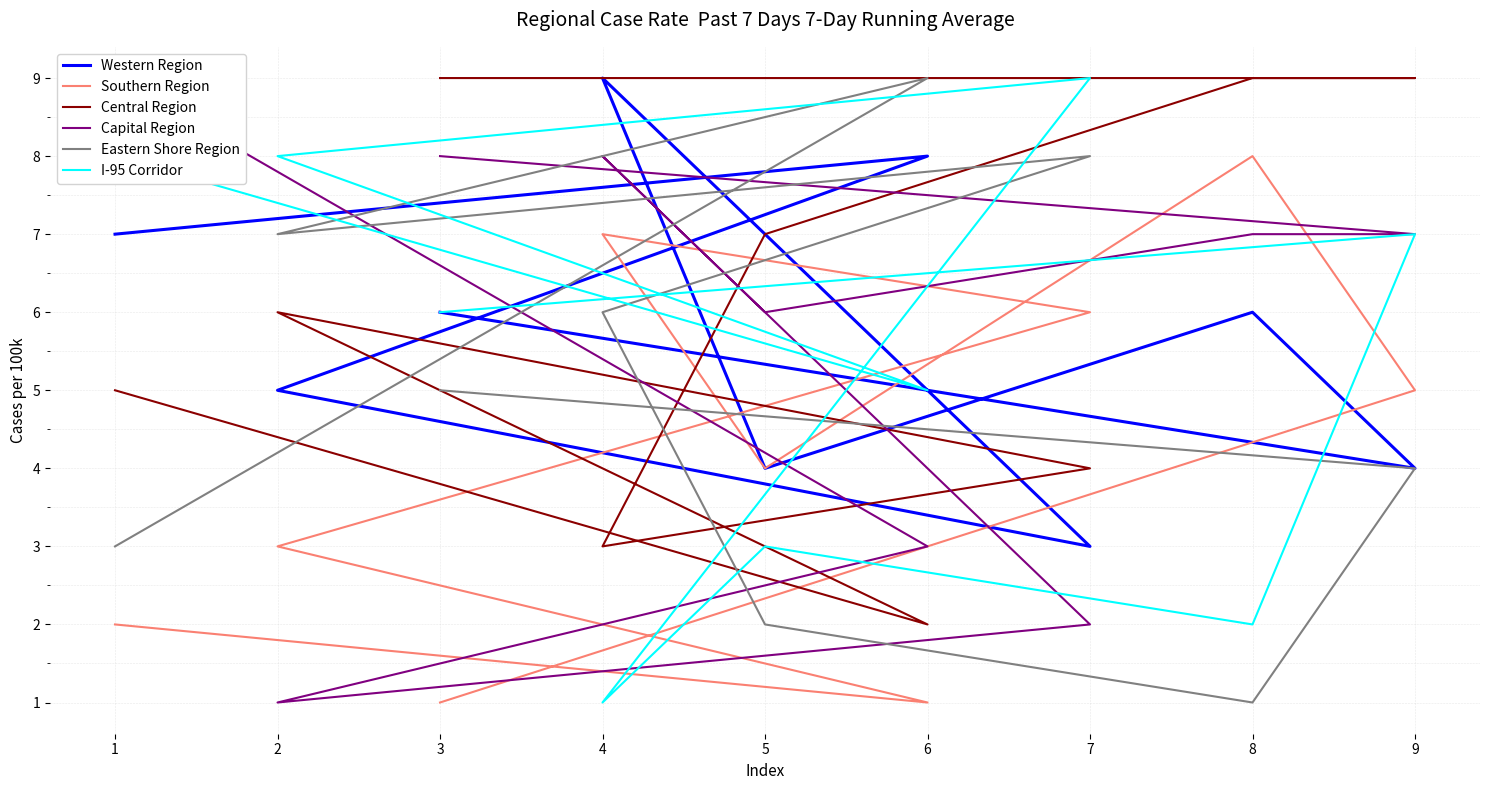

How many interior local peaks does the Western Region series have?

3